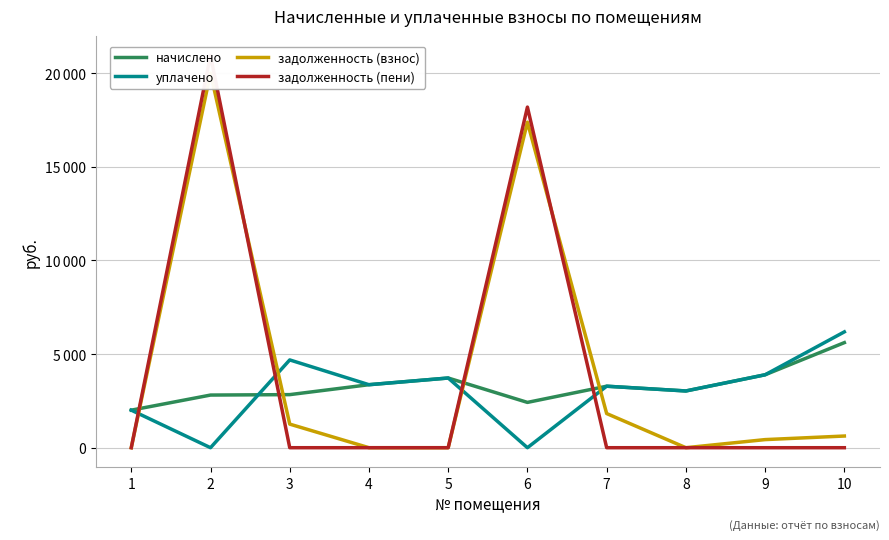

How many values in the задолженность (взнос) series exceed 623?

5